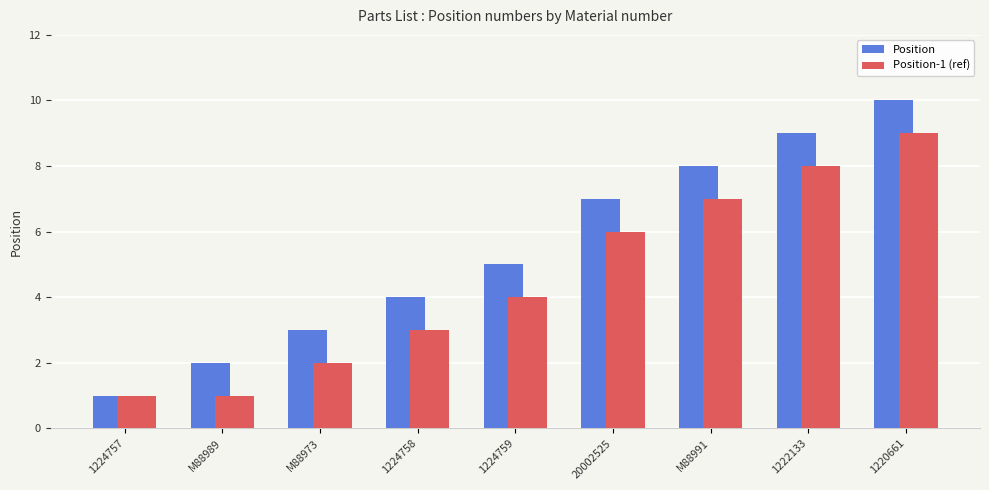

Which label corresponds to the largest value in the chart?

1220661